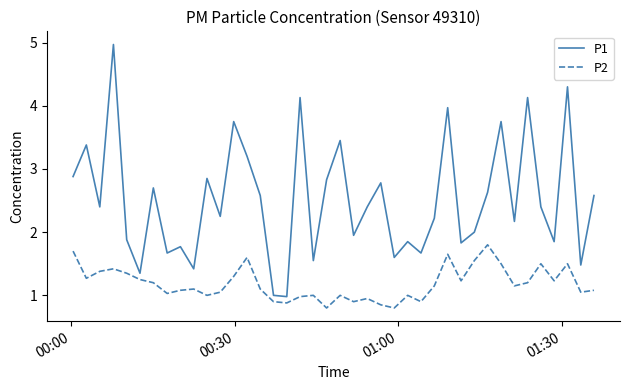

Which series has the widest spread of values?

P1